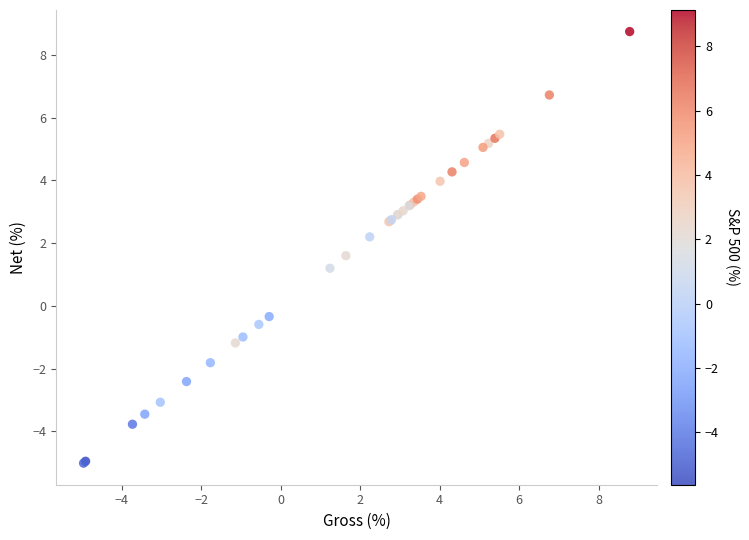

What Y value in the scatter plot is closest to 1?

1.2